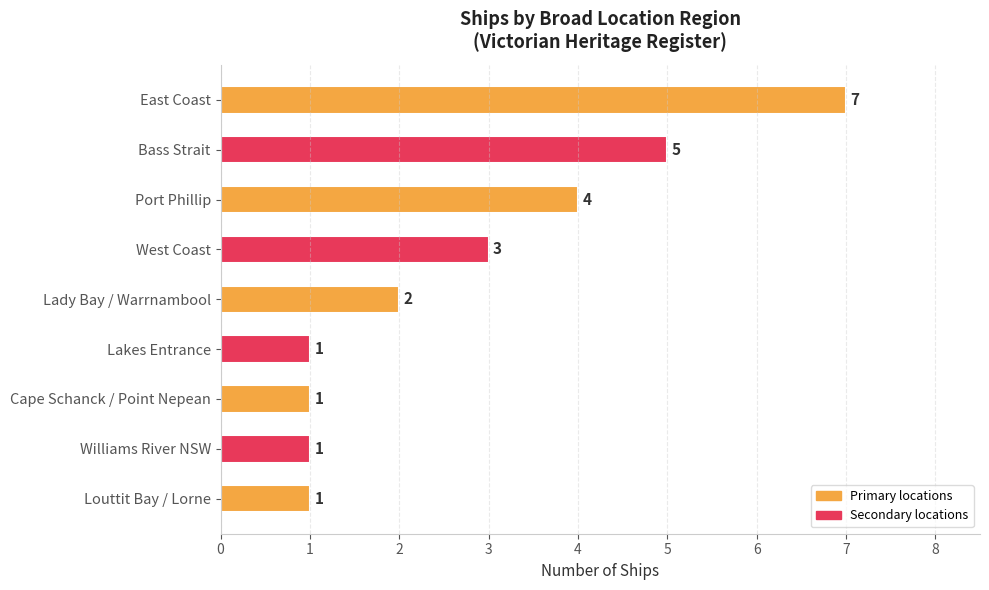

What is the difference between the second highest and minimum values?

4